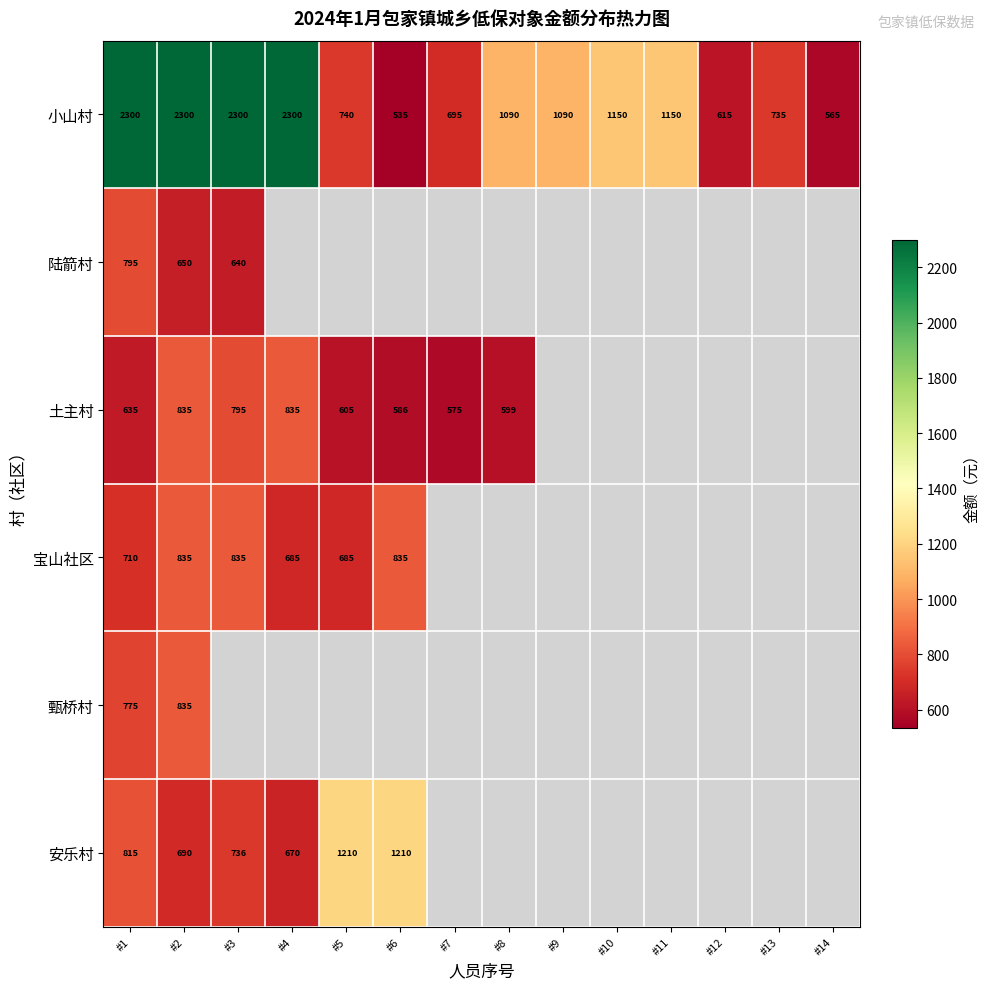

At which category is the sum across all series the highest?

#2